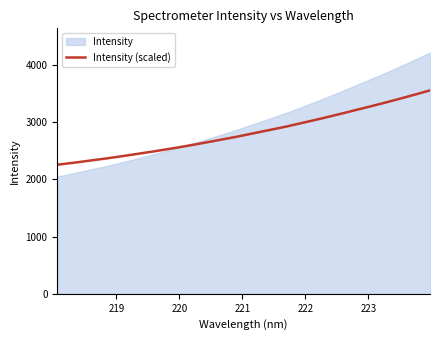

What is the lowest value of the Intensity (scaled) series?

2255.0